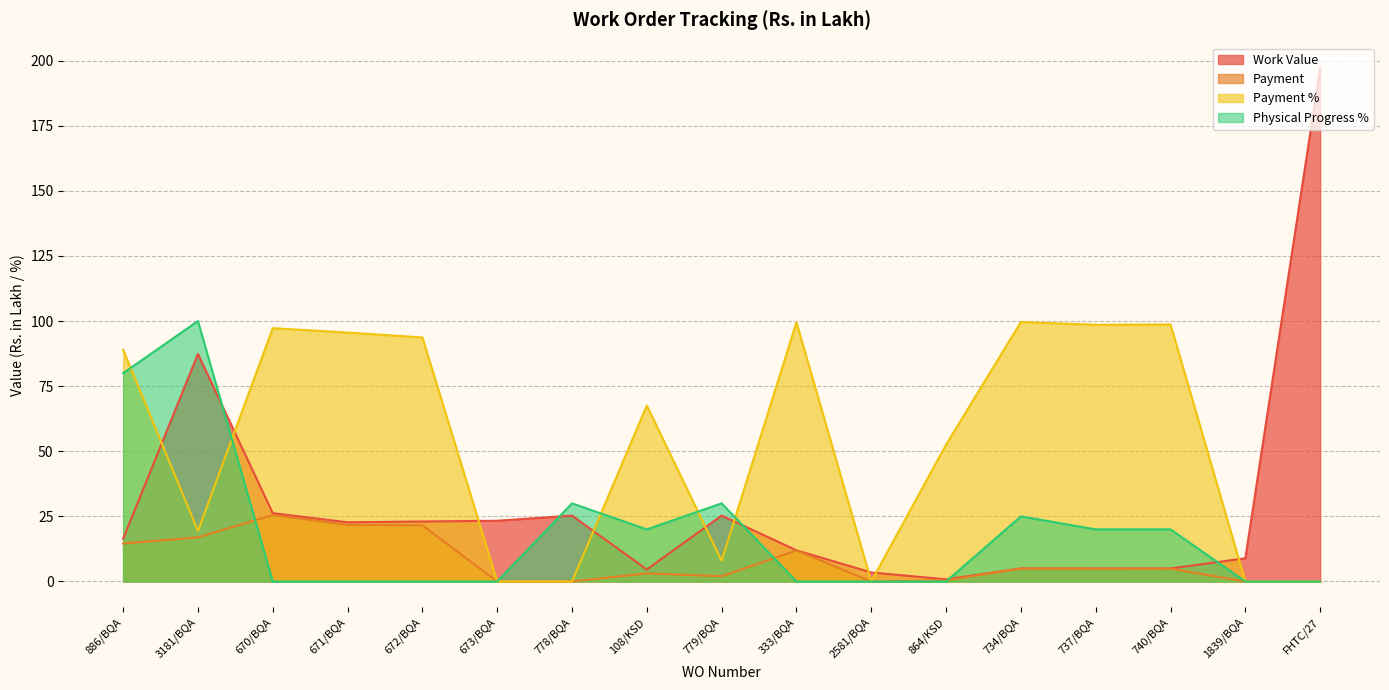

How many lines are shown in the chart?

4